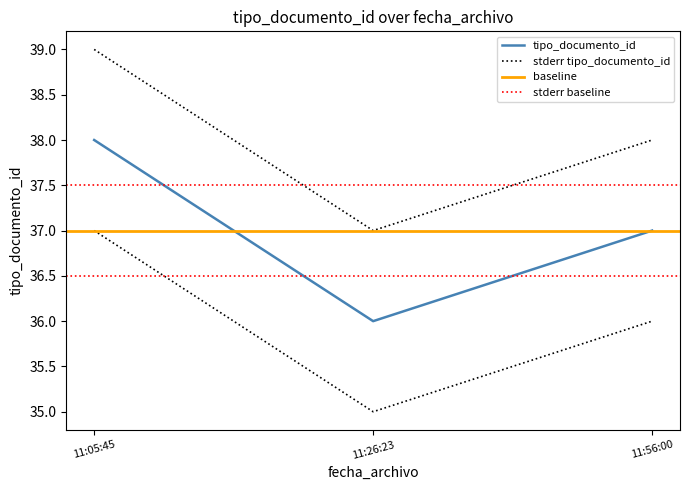

How many values exceed 37?

1